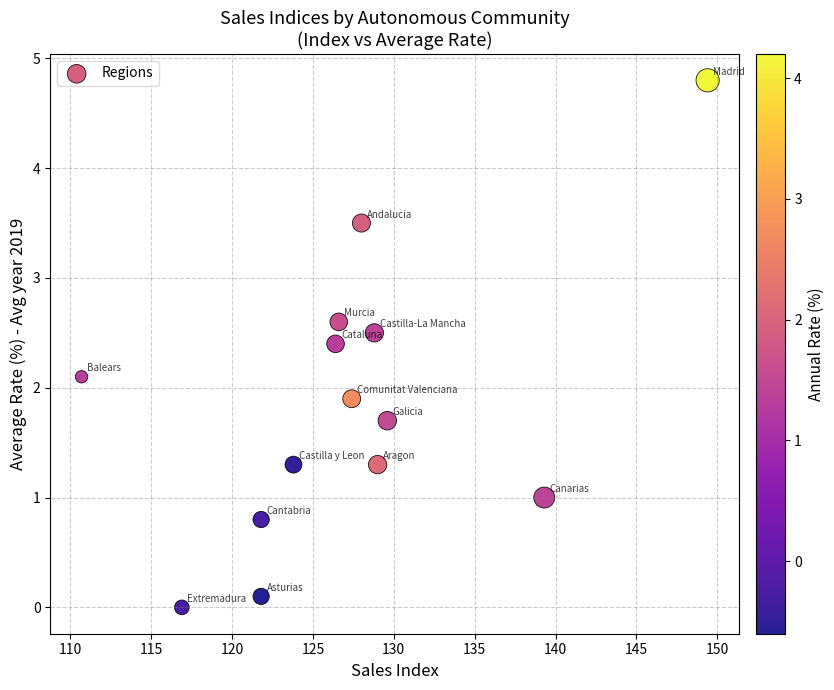

What is the range of X values (max minus min)?

38.7